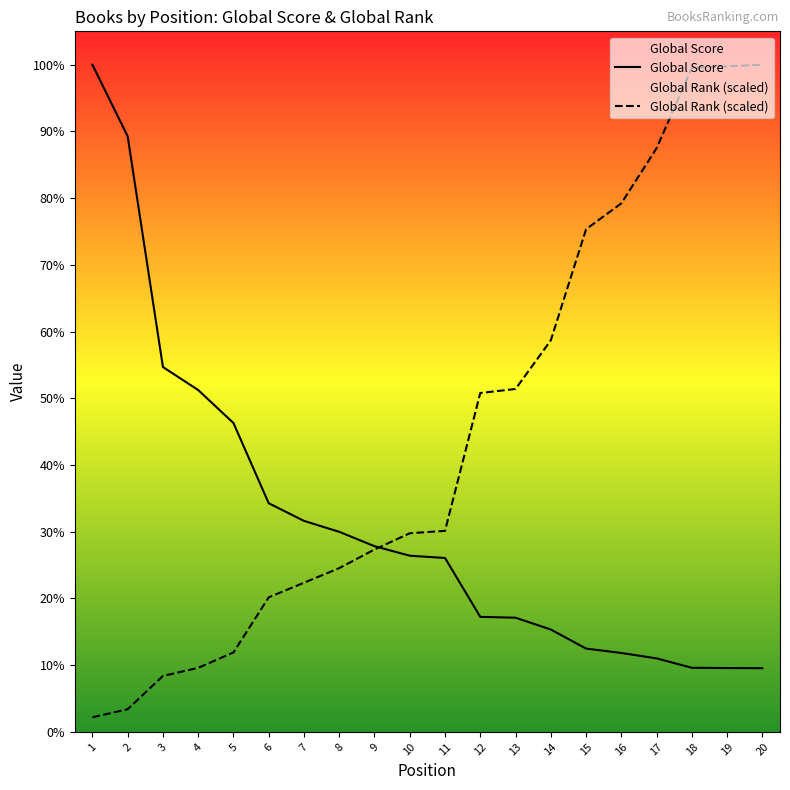

Between 15 and 19, which series saw the biggest shift?

Global Rank (scaled)